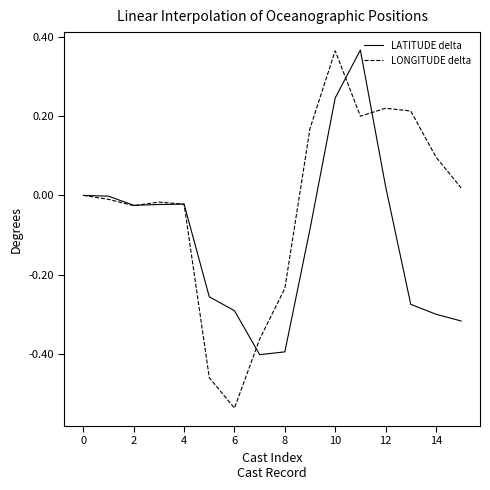

What are all the series names shown in the legend?

LATITUDE delta, LONGITUDE delta